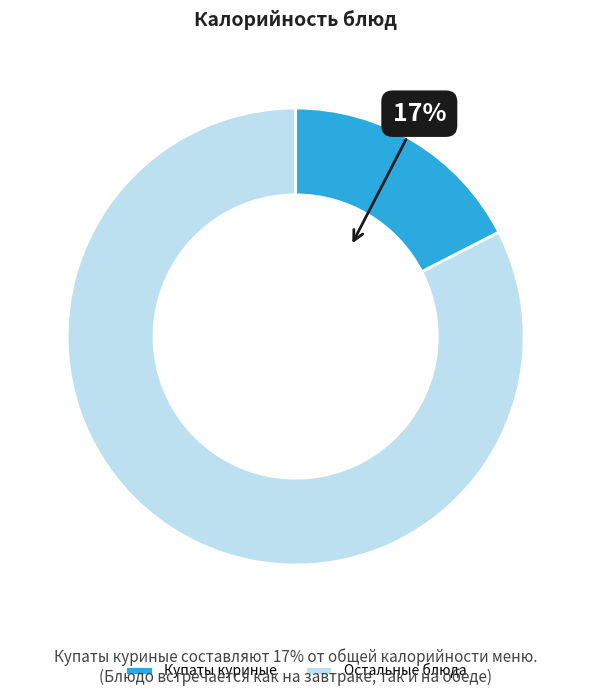

Which category has the smallest portion of the pie?

Купаты куриные